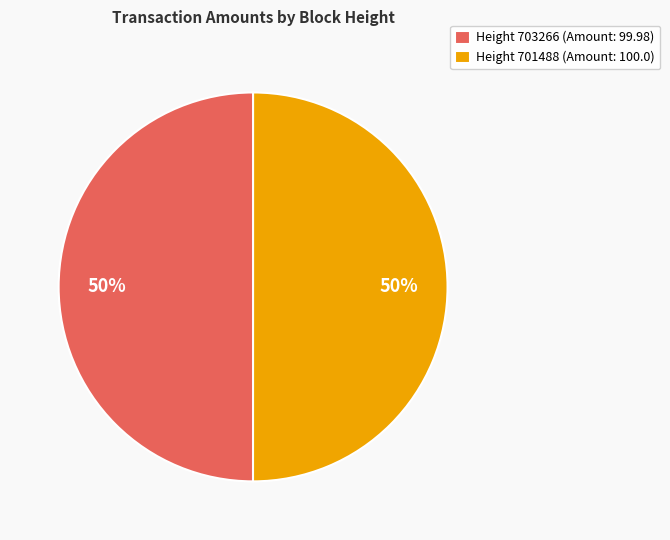

What is the ratio of the value at Height 701488 (Amount: 100.0) to the value at Height 703266 (Amount: 99.98)?

1.0